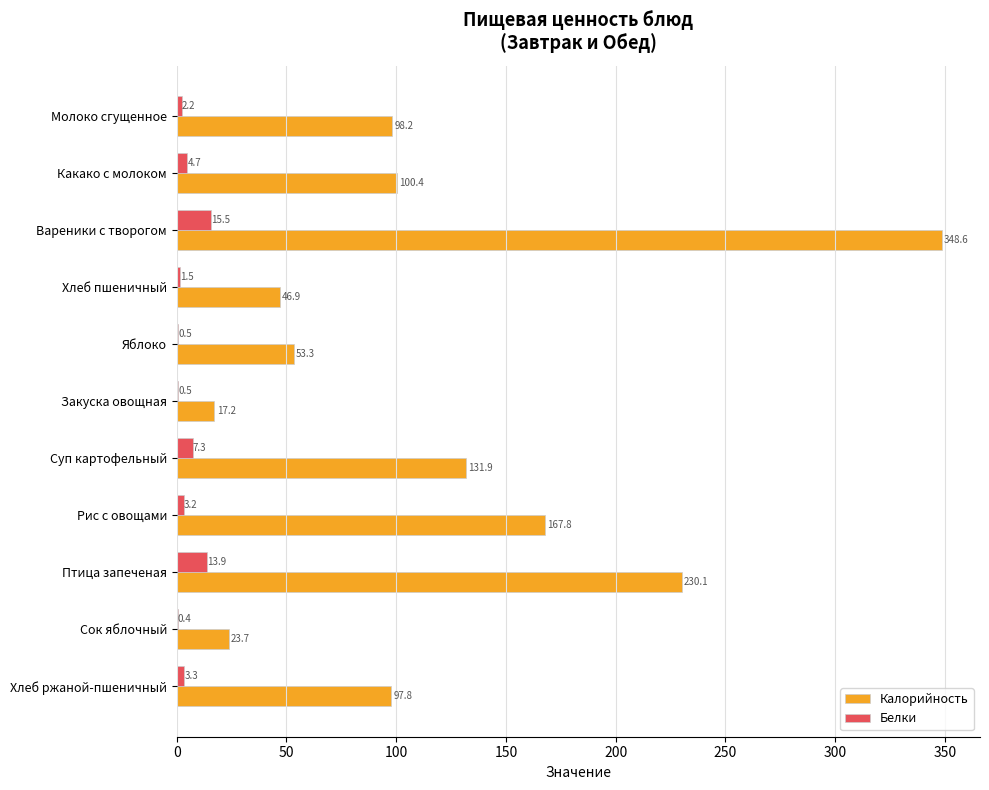

What is the sum of the Белки values at Птица запеченая and Сок яблочный?

14.3